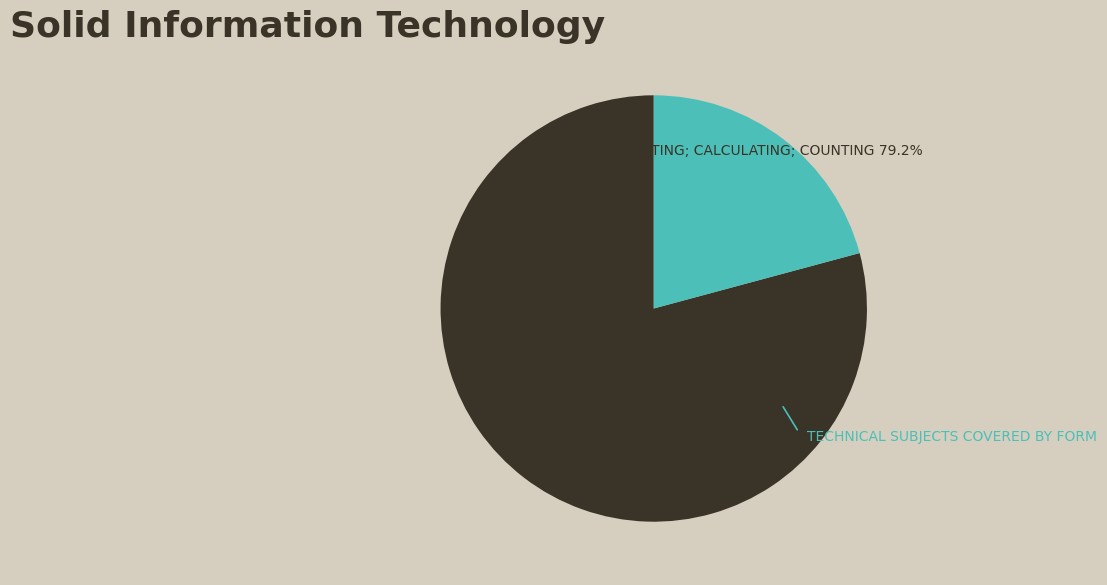

How many slices are in this pie chart?

2